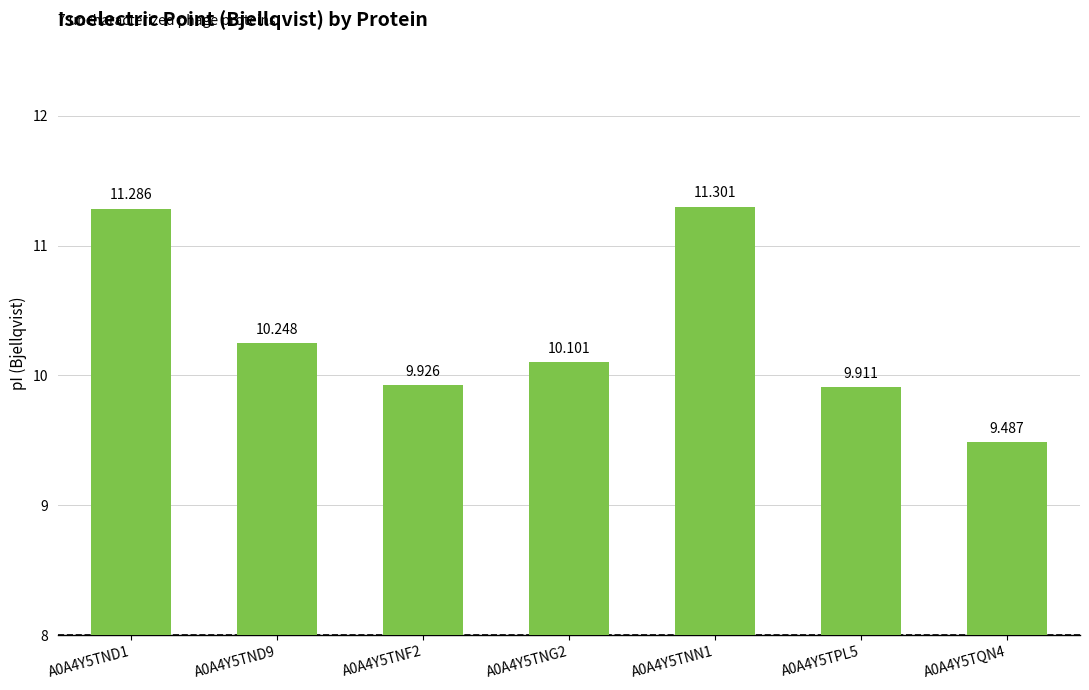

Rank the categories by value from highest to lowest.

A0A4Y5TNN1, A0A4Y5TND1, A0A4Y5TND9, A0A4Y5TNG2, A0A4Y5TNF2, A0A4Y5TPL5, A0A4Y5TQN4